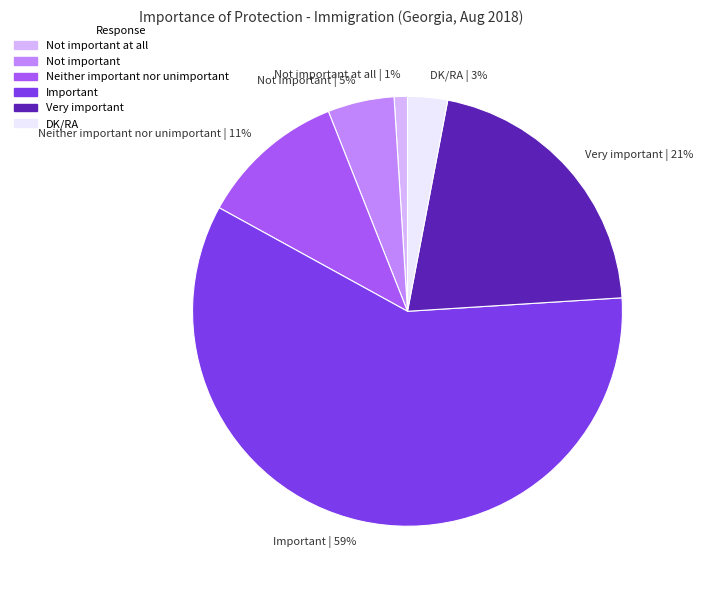

Which category has the biggest portion of the pie?

Important | 59%